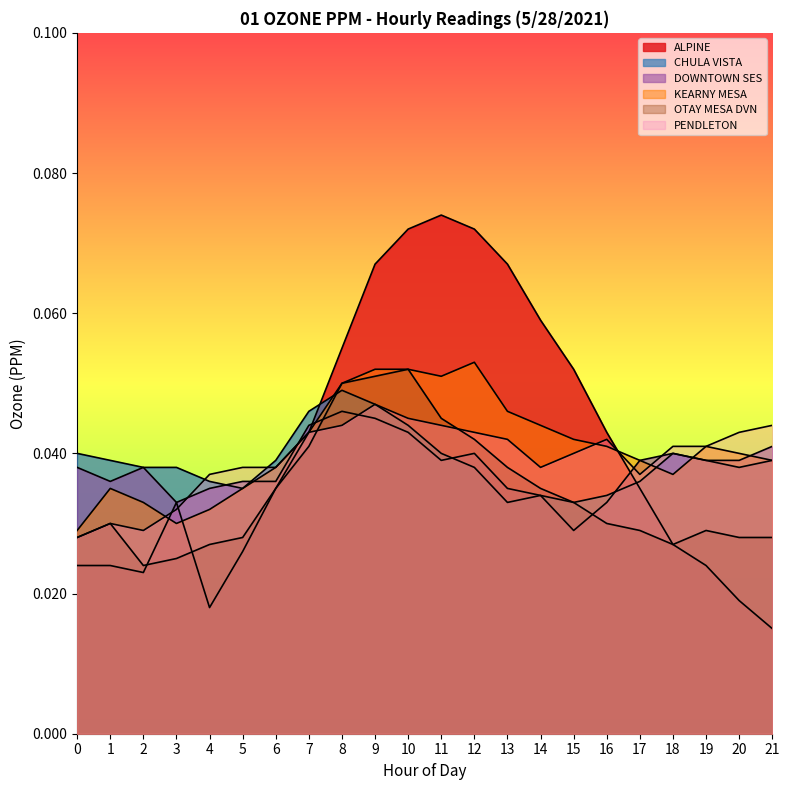

Which category has the lowest value in the OTAY MESA DVN series?

2